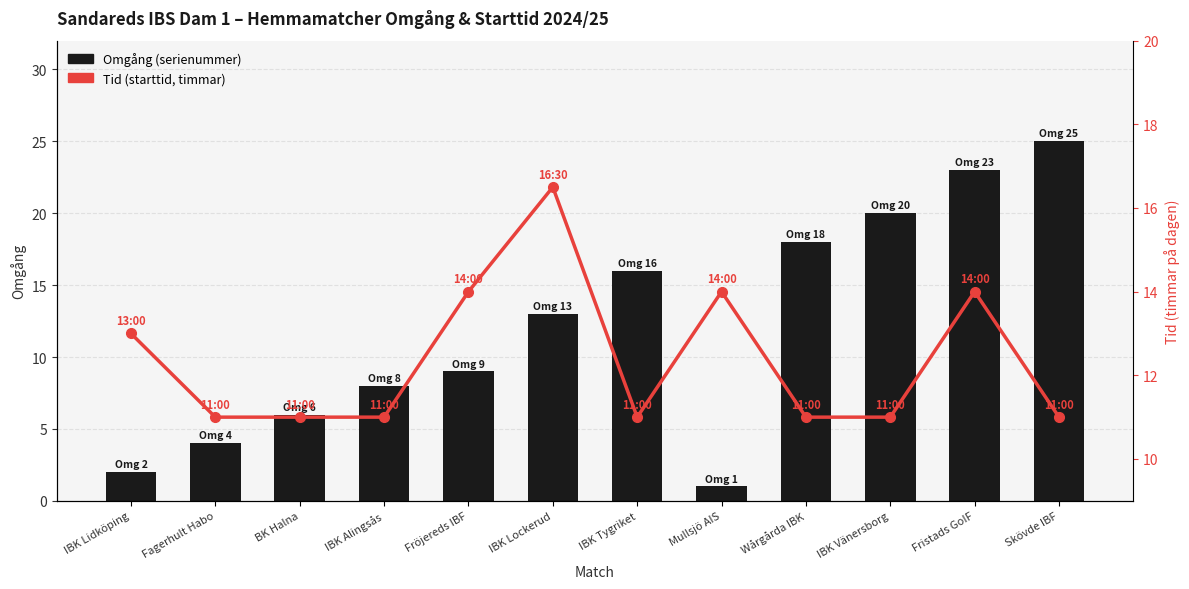

The value of Omgång (round number) at BK Halna is 2.6. True or false?

False